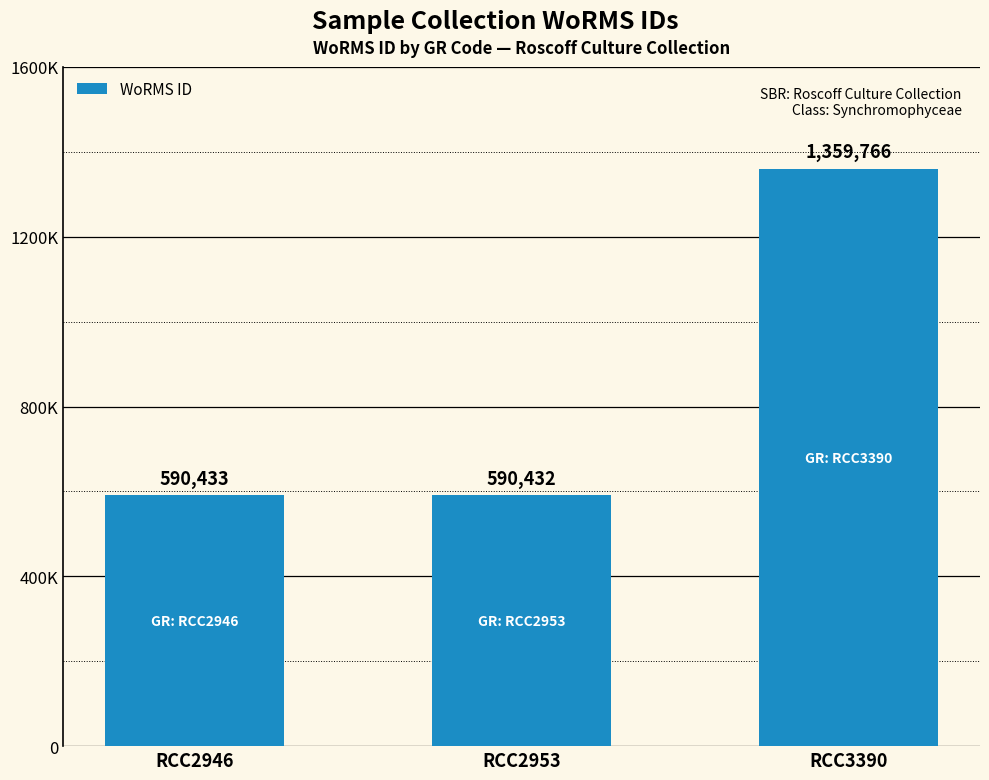

List the labels in order of value, smallest first.

RCC2953, RCC2946, RCC3390